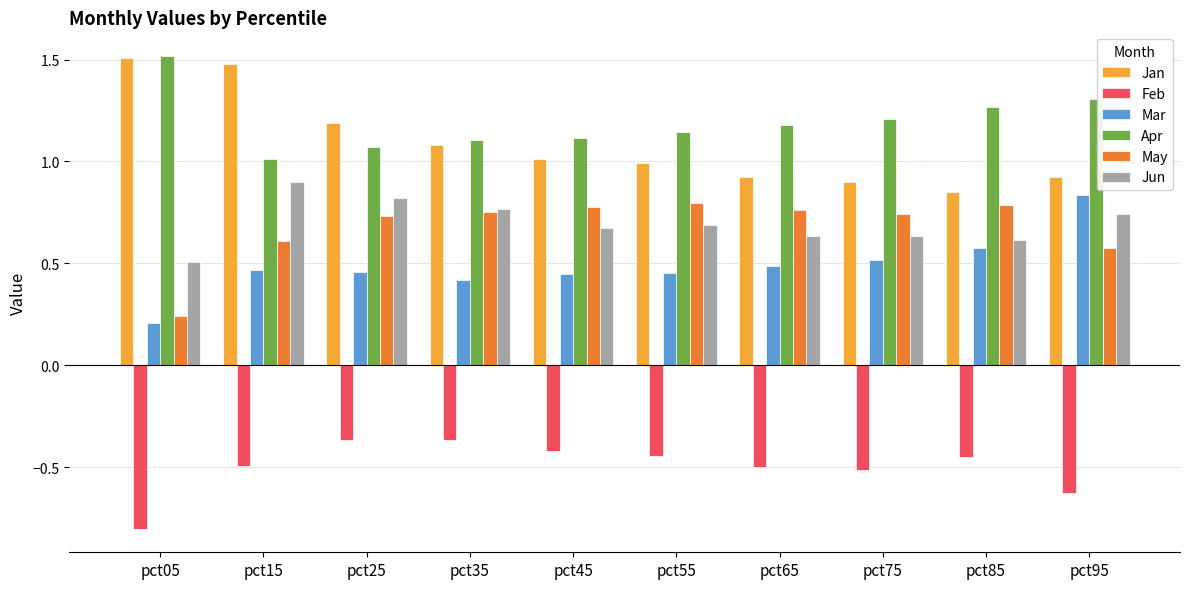

How many data points does each series have?

10